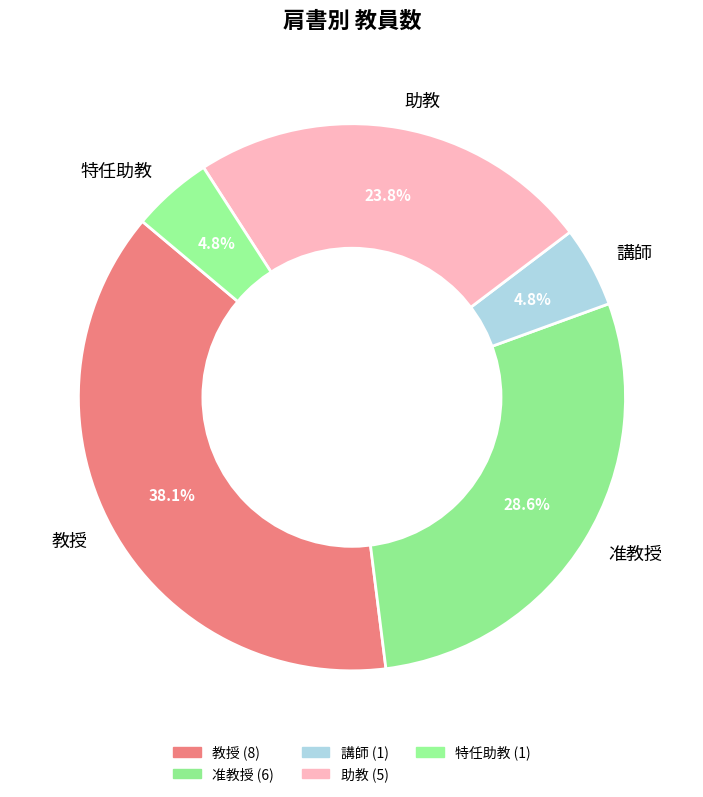

Is 講師 the majority of the pie?

No